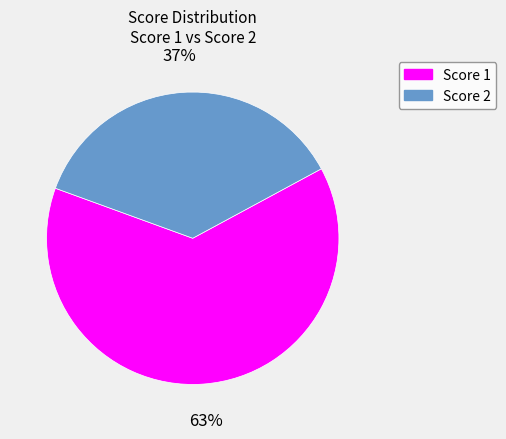

Does any single category account for the majority?

Yes